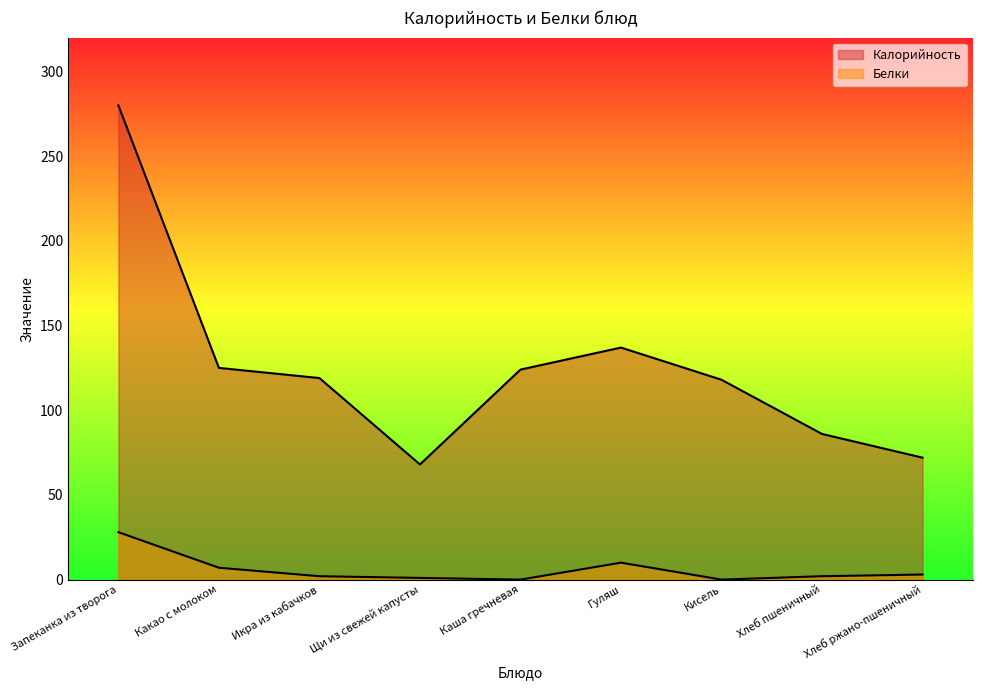

What is the sum of the Калорийность values at Запеканка из творога and Кисель?

398